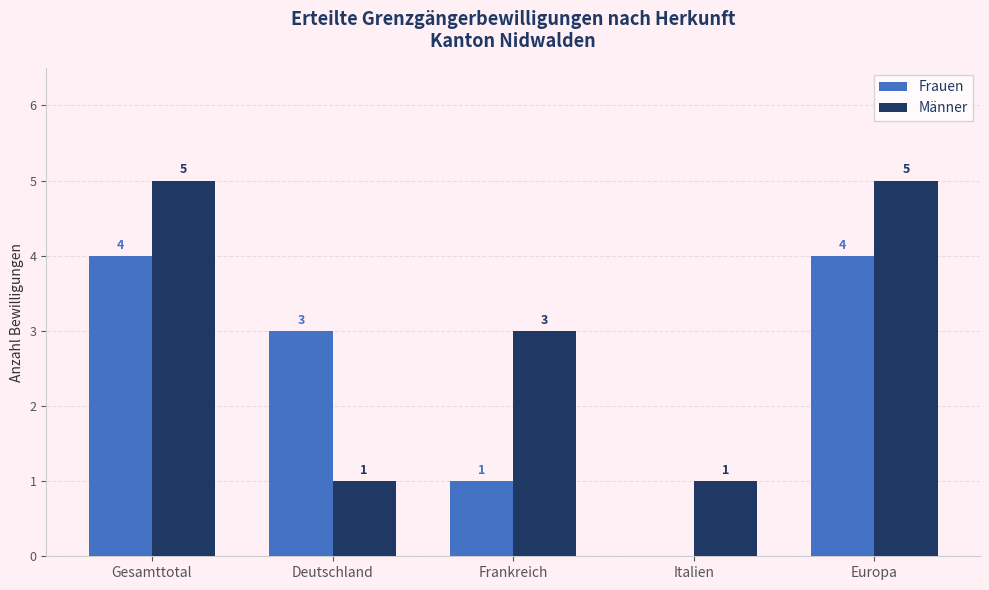

Are the bars grouped side by side (vs. stacked)?

Yes